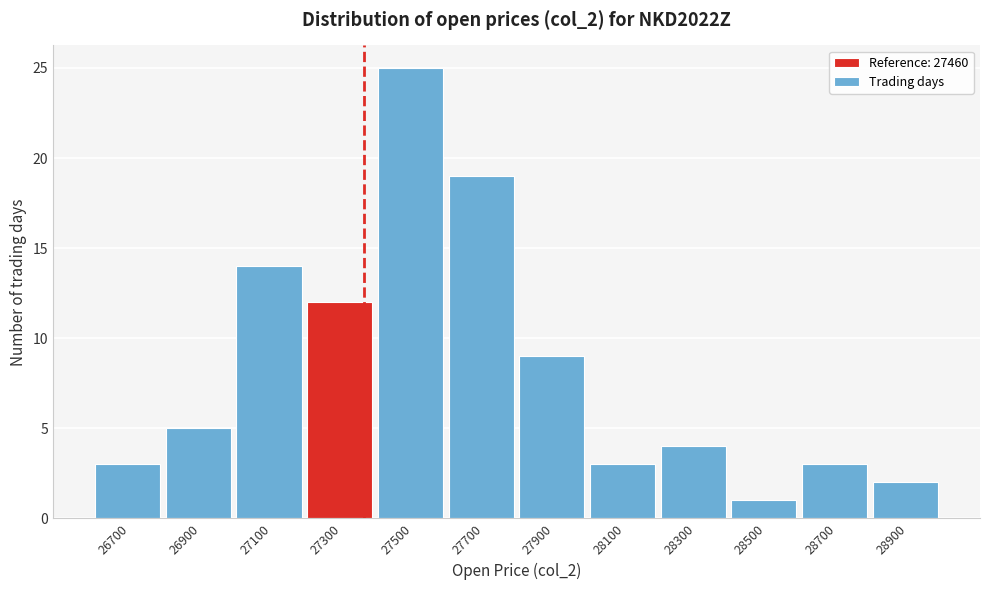

Reading right to left, list all the values displayed in this chart.

28900=2	28700=3	28500=1	28300=4	28100=3	27900=9	27700=19	27500=25	27300=12	27100=14	26900=5	26700=3